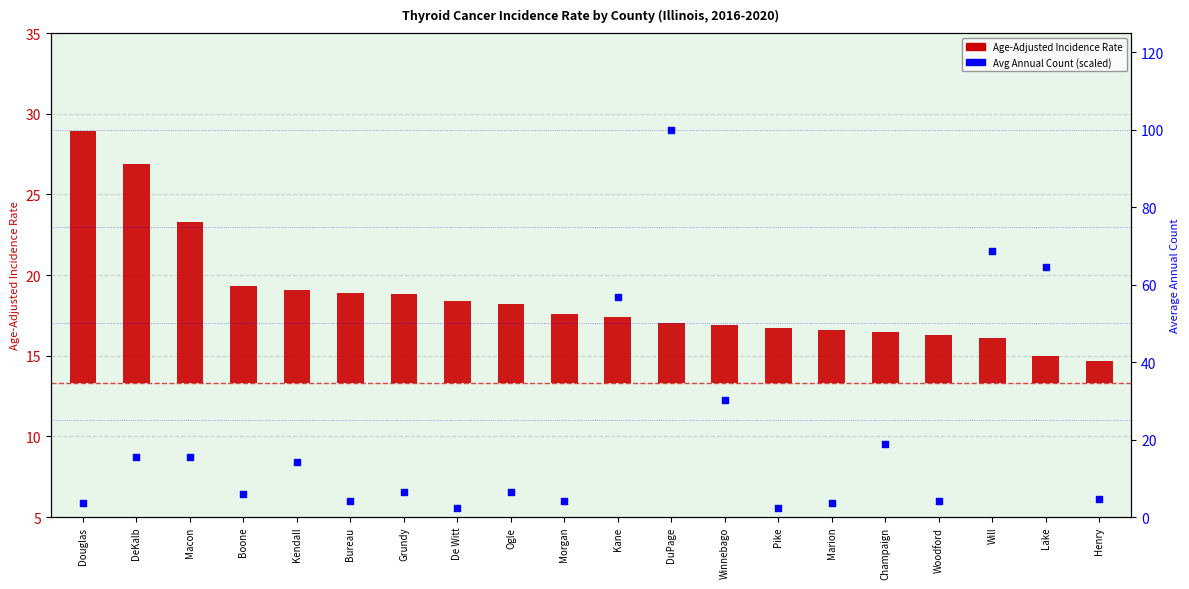

Which series reaches the maximum Y coordinate?

Avg Annual Count (scaled)